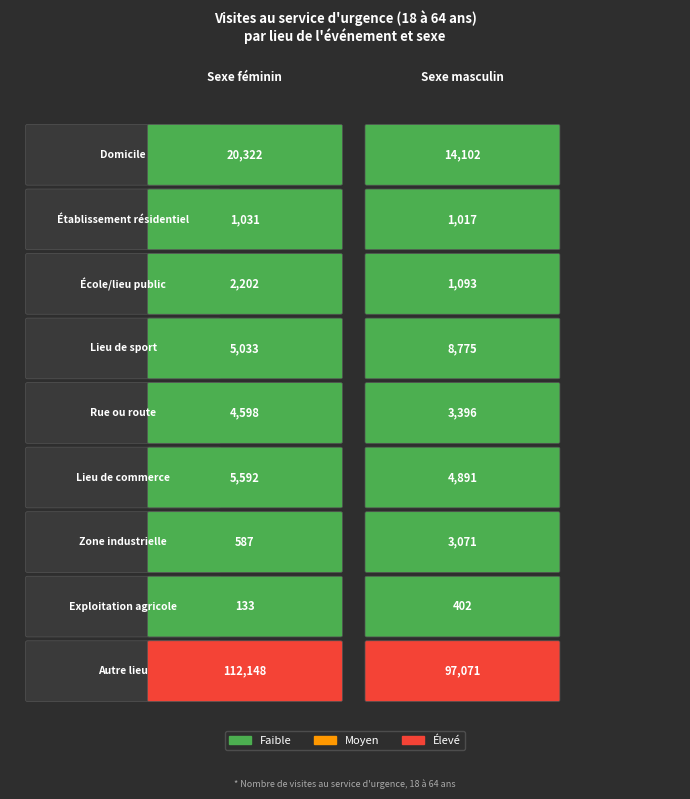

Reading left to right, extract all data points from this chart.

Domicile: 20322	14102
Établissement résidentiel: 1031	1017
École/lieu public: 2202	1093
Lieu de sport: 5033	8775
Rue ou route: 4598	3396
Lieu de commerce: 5592	4891
Zone industrielle: 587	3071
Exploitation agricole: 133	402
Autre lieu: 112148	97071